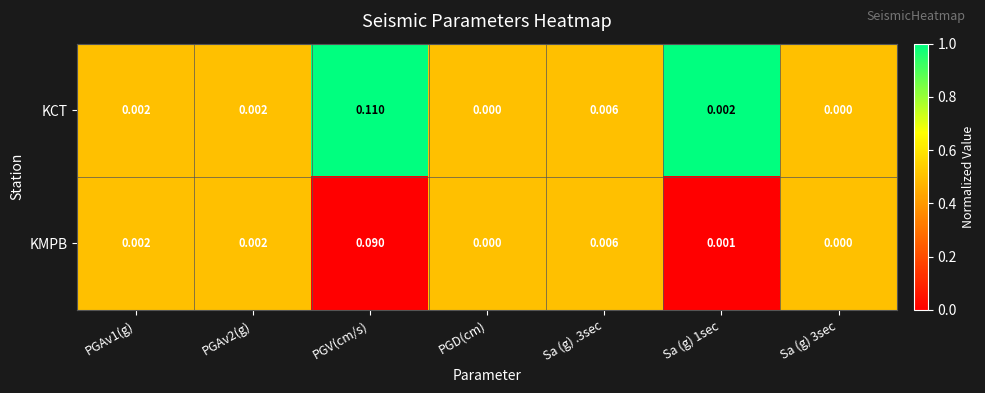

List the series in order of their peak value, highest first.

KCT, KMPB